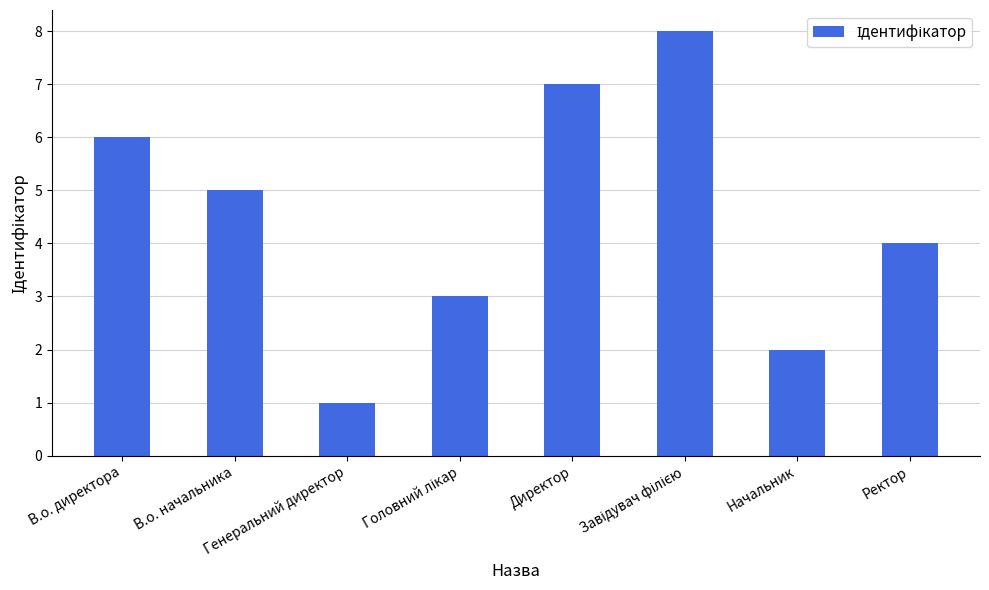

Does the chart contain stacked bars?

No